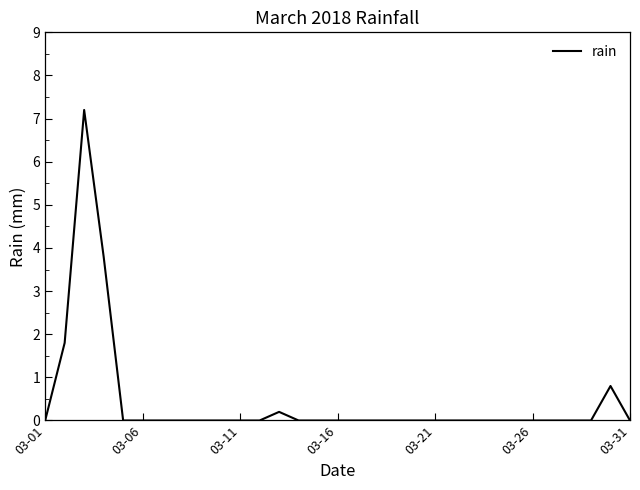

What is the maximum value shown in the chart?

7.2